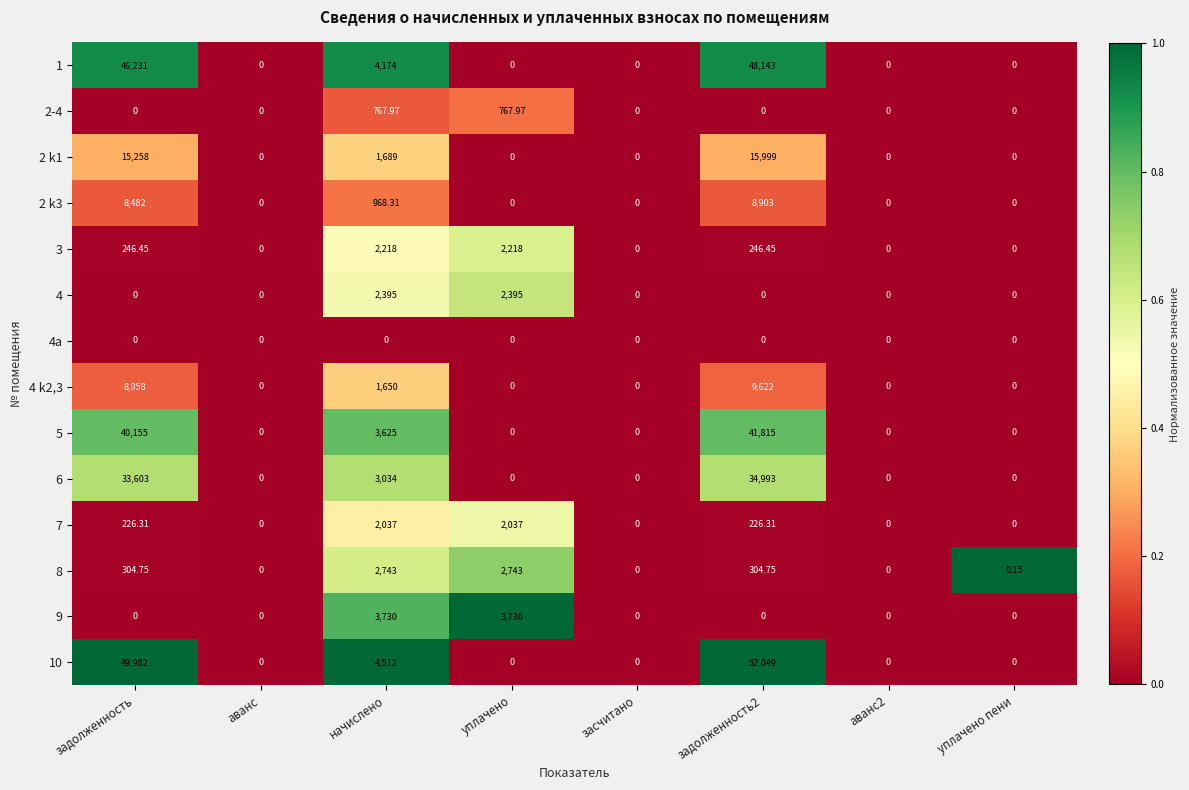

Is the value of 2-4 at начислено greater than the value of 9 at задолженность?

Yes